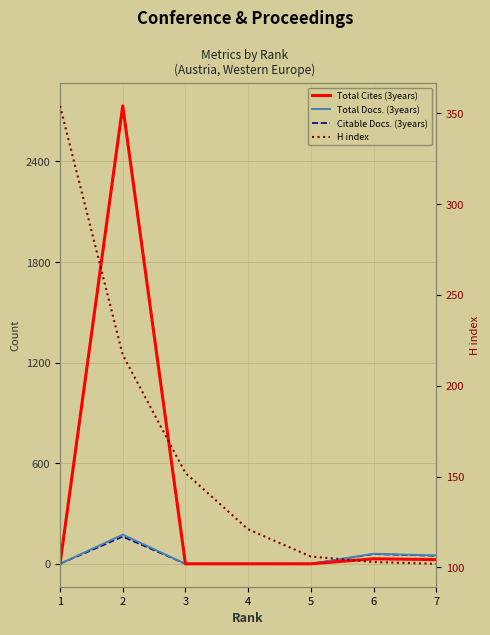

Between which two adjacent categories do Total Cites (3years) and H index first intersect?

1 and 2